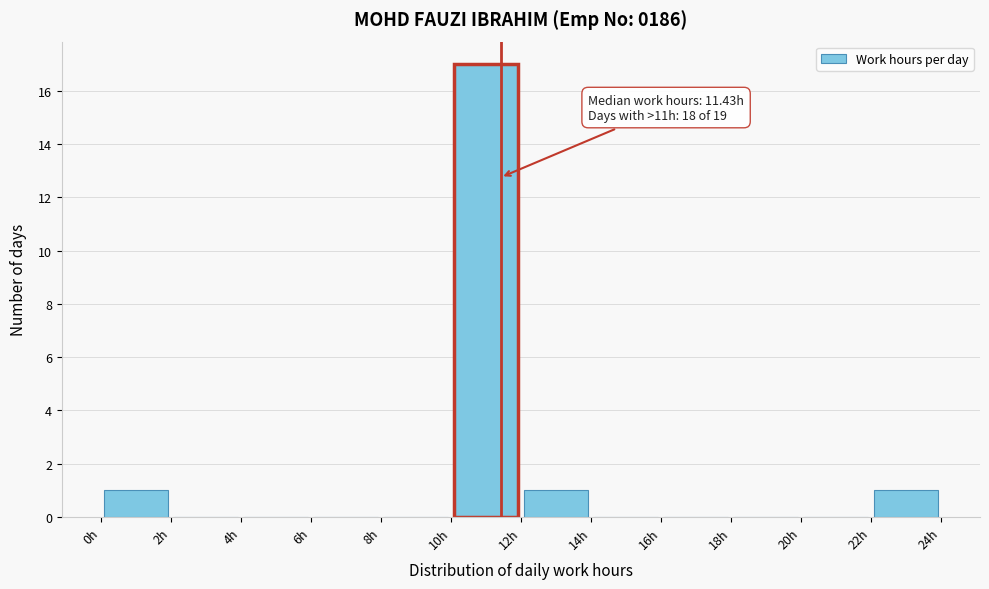

Over which range of the x-axis is the bar tallest?

10 to 12